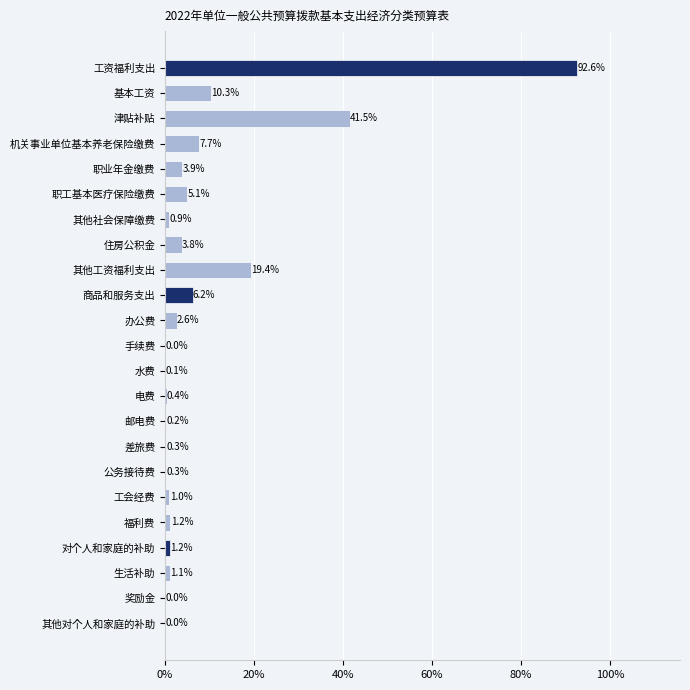

What is the sum of the values at 生活补助 and 差旅费?

1.4